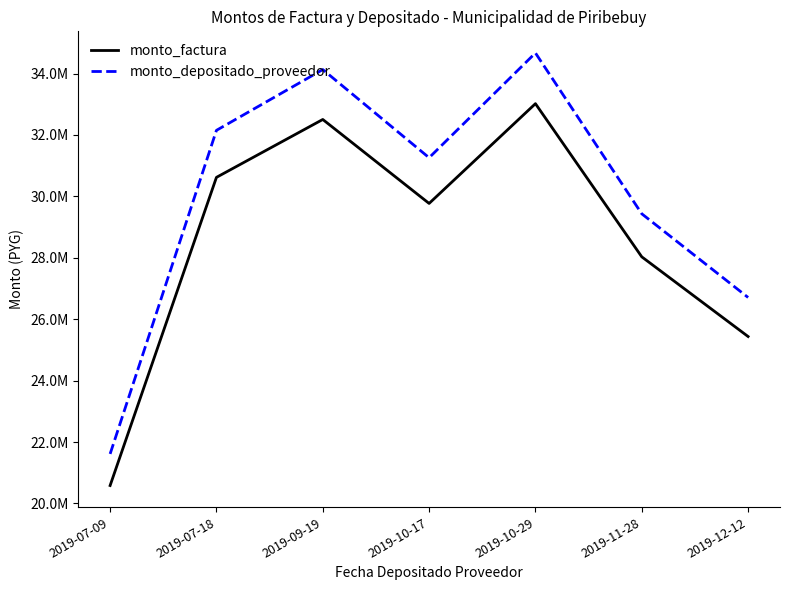

What is the sum of the monto_factura values at 2019-07-18 and 2019-12-12?

56057000